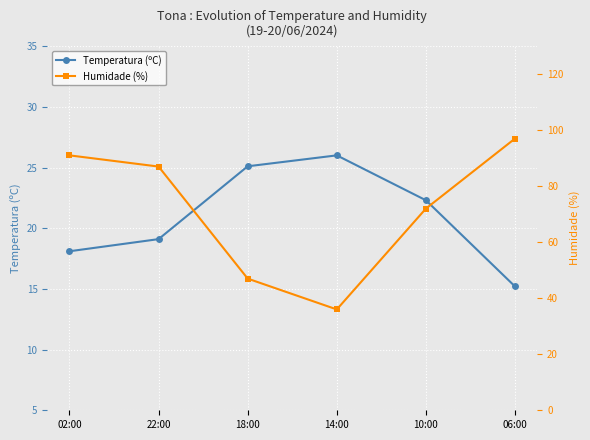

What is the difference between the Humidade (%) values at 10:00 and 06:00?

25.0